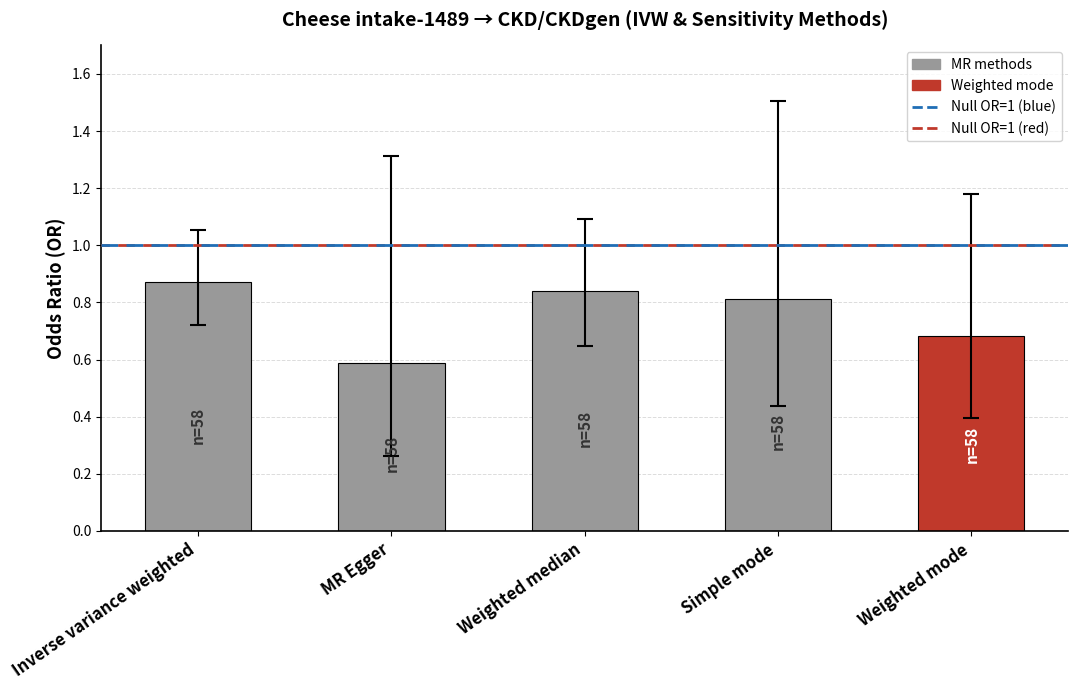

What position from the right is Weighted mode?

1